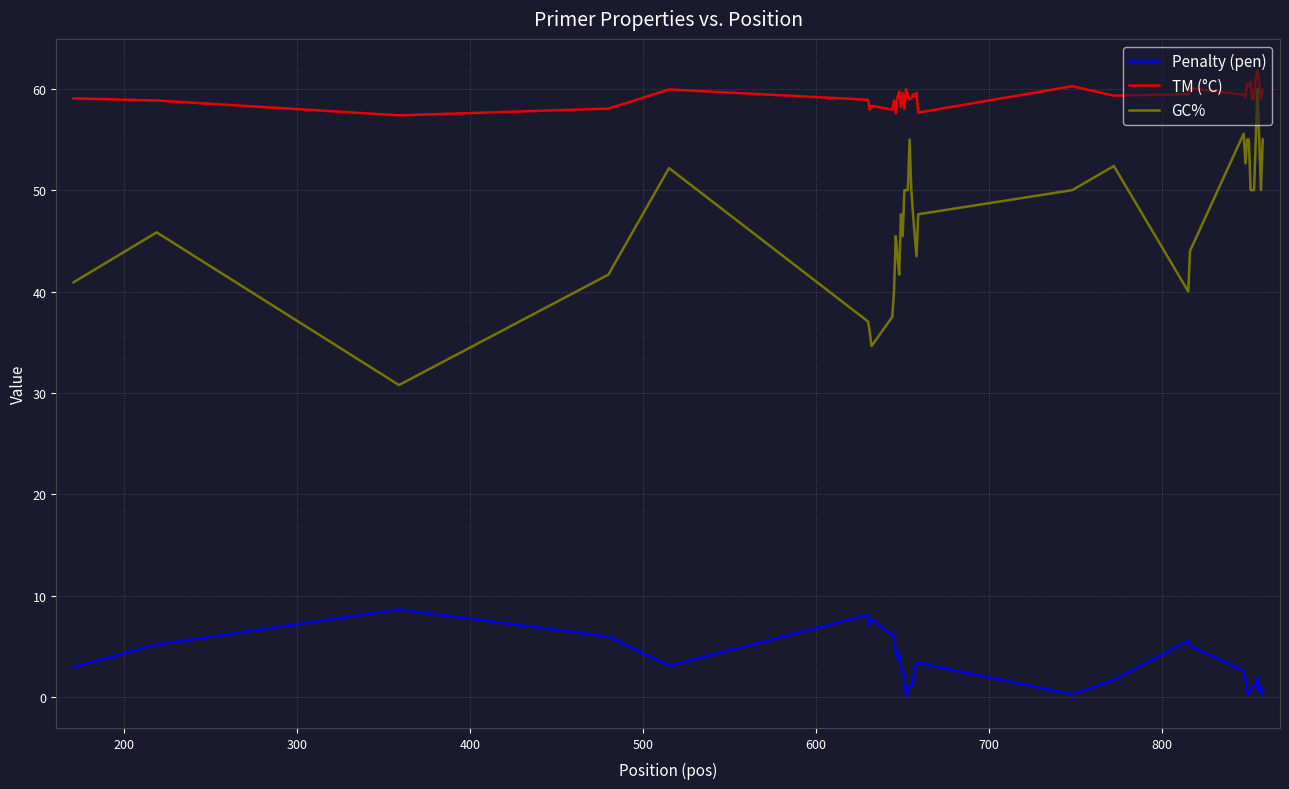

True or false: GC% and Penalty (pen) intersect in this chart.

False